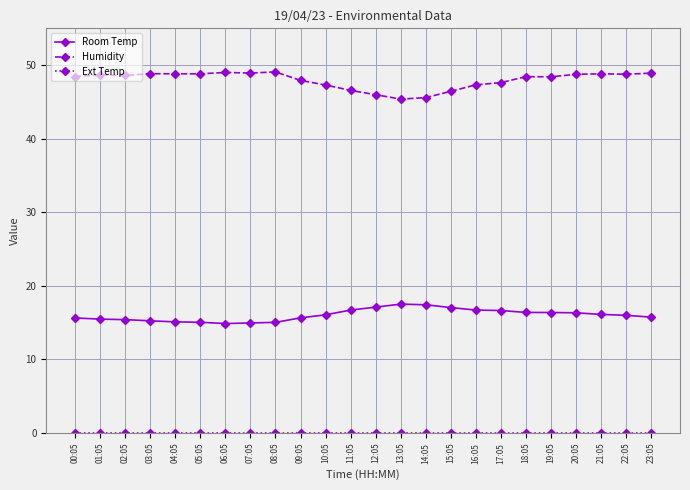

What is the highest value of the Humidity series?

49.1